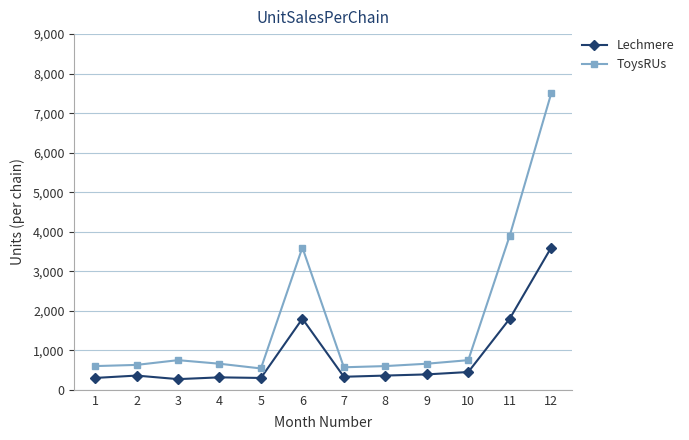

Is the value of ToysRUs at 5 greater than the value of Lechmere at 1?

Yes